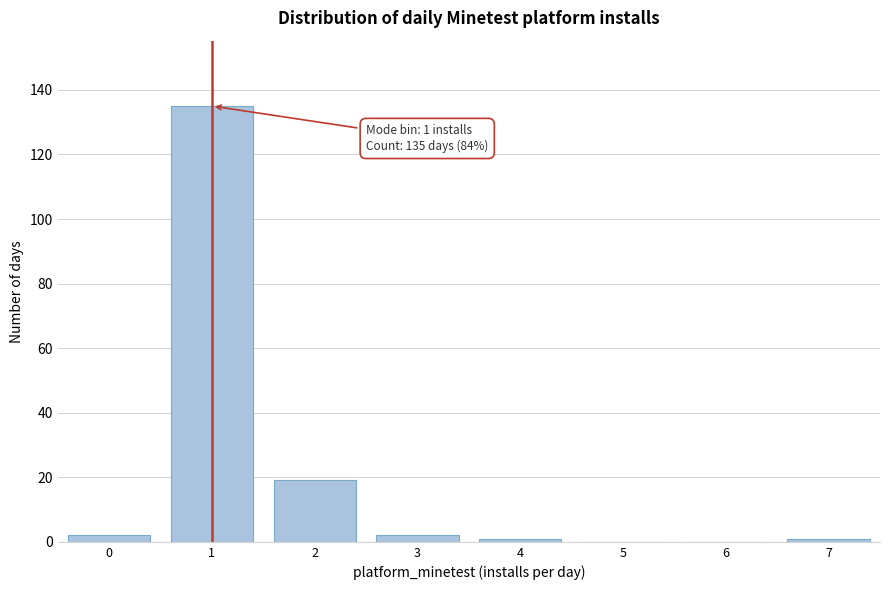

Reading left to right, what are all the values shown in this chart?

0=2	1=135	2=19	3=2	4=1	5=0	6=0	7=1